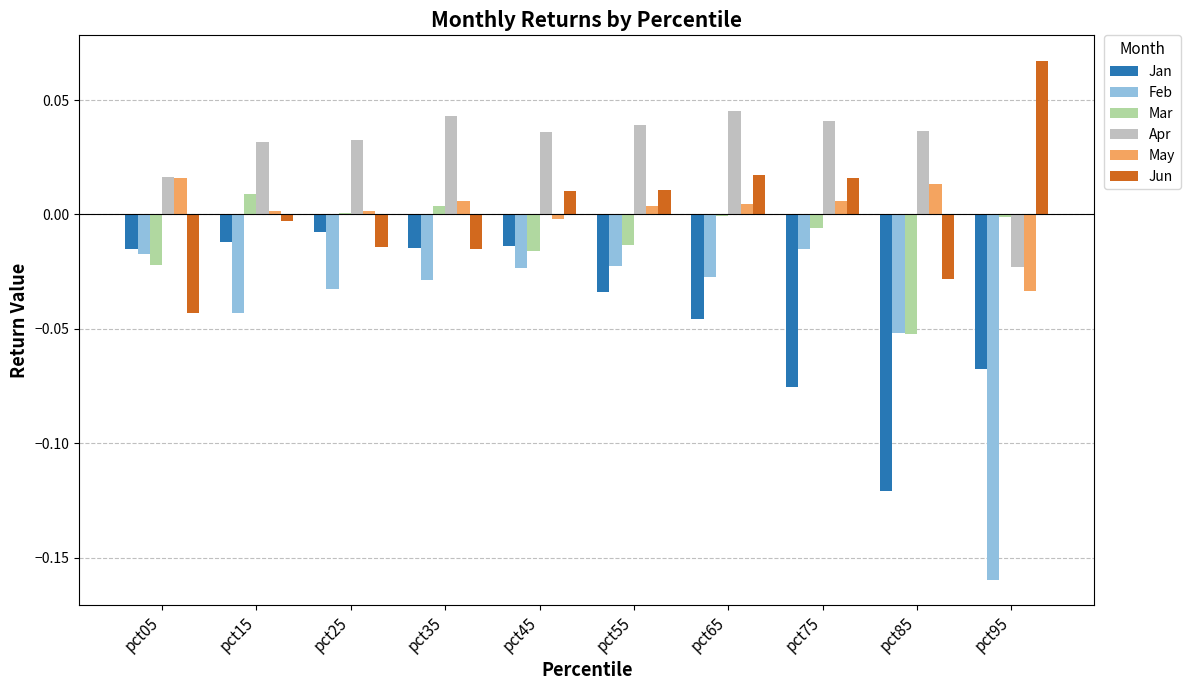

At which label does Apr first exceed 0?

pct05